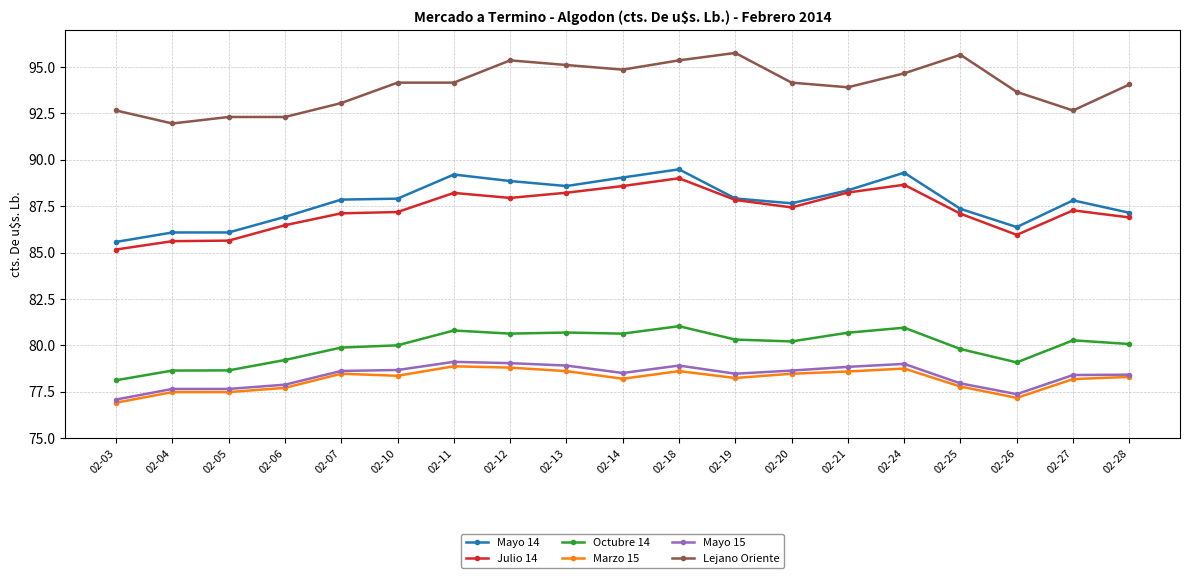

True or false: Mayo 14 has more than 2 points higher than both neighbors.

True